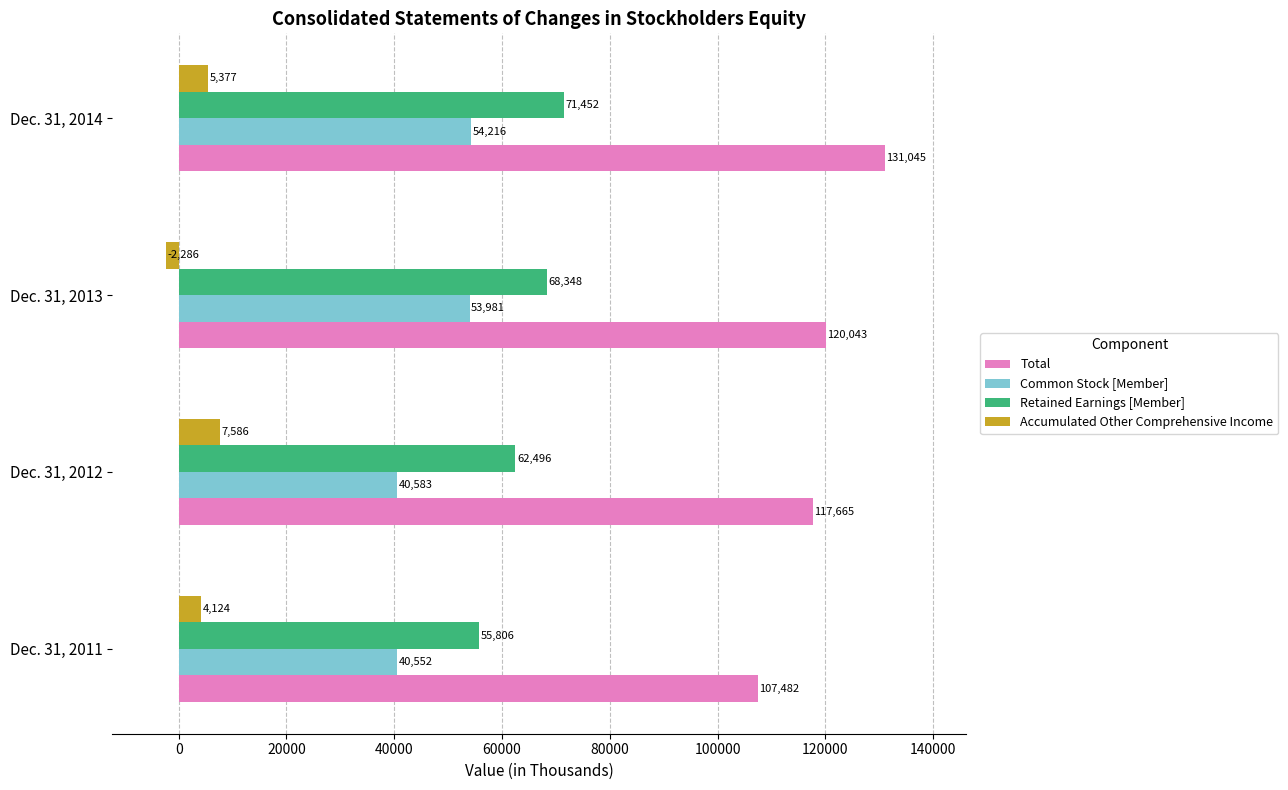

The Retained Earnings [Member] series shows 33242 at Dec. 31, 2012. True or false?

False